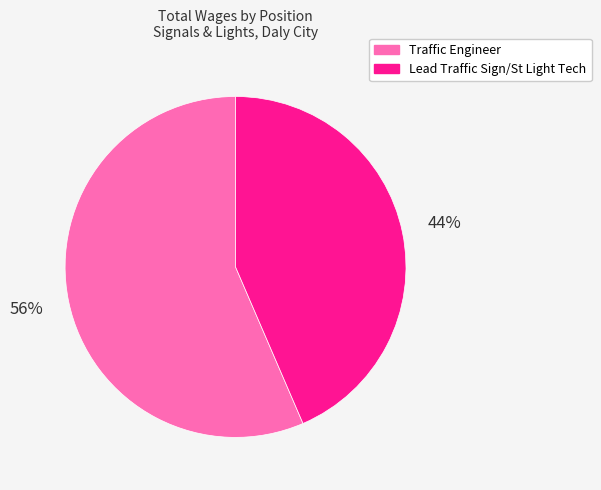

Which has a higher value, Traffic Engineer or Lead Traffic Sign/St Light Tech?

Traffic Engineer